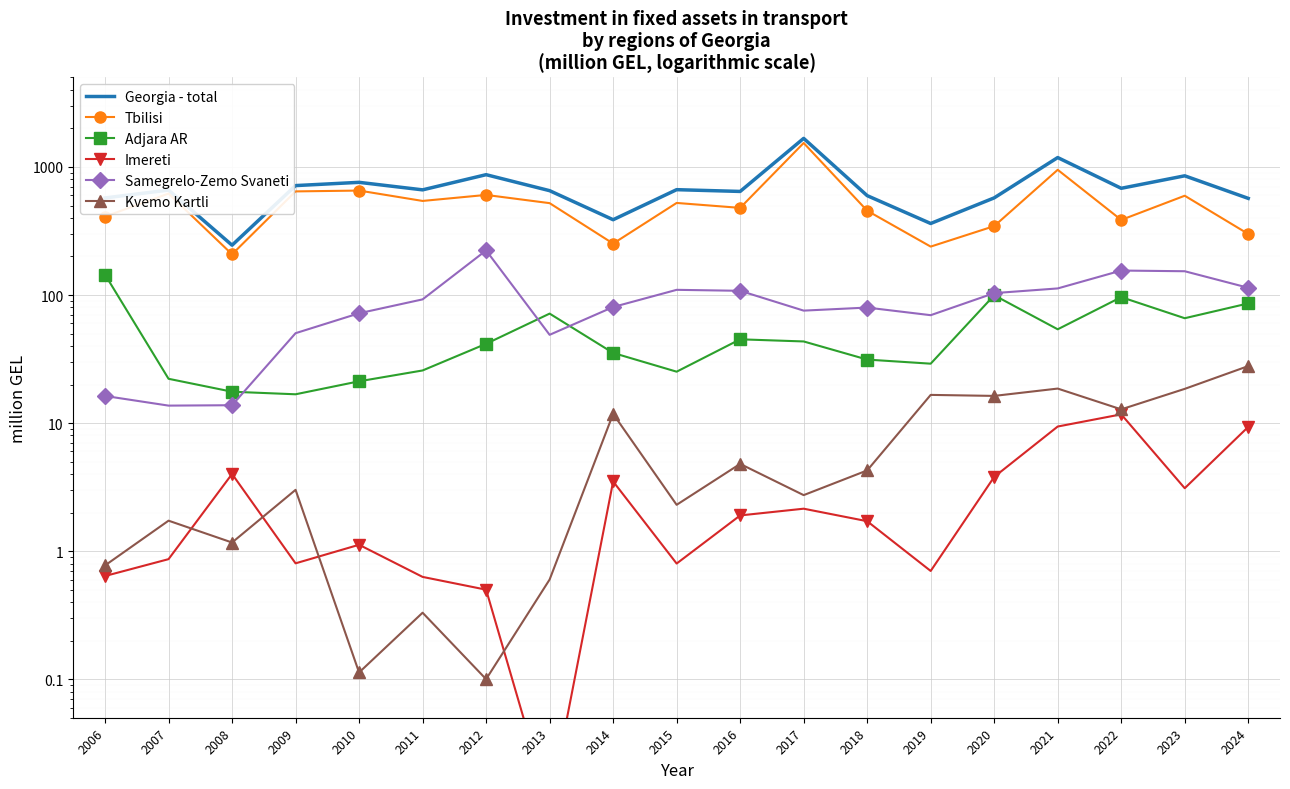

What is the approximate value of Imereti at 2012?

0.5